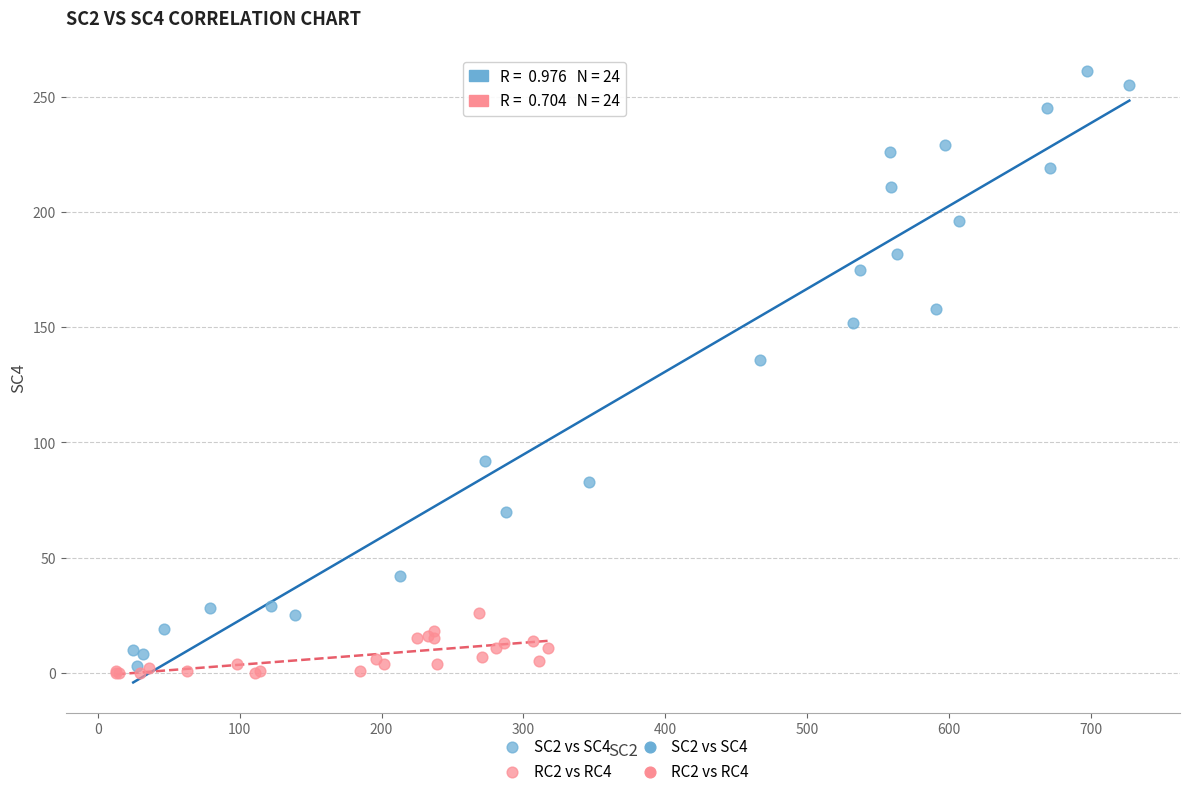

Which series reaches the maximum Y coordinate?

SC2 vs SC4